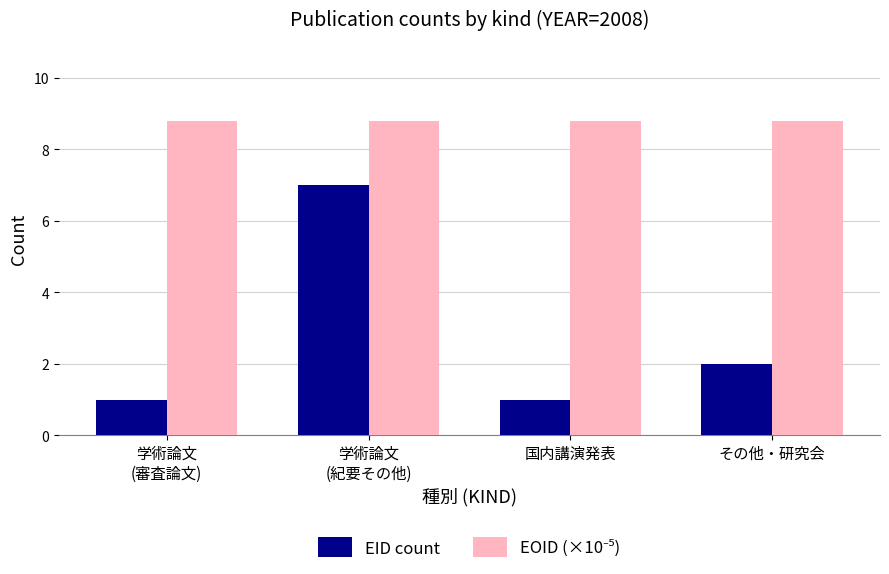

How many distinct data groups are displayed?

2